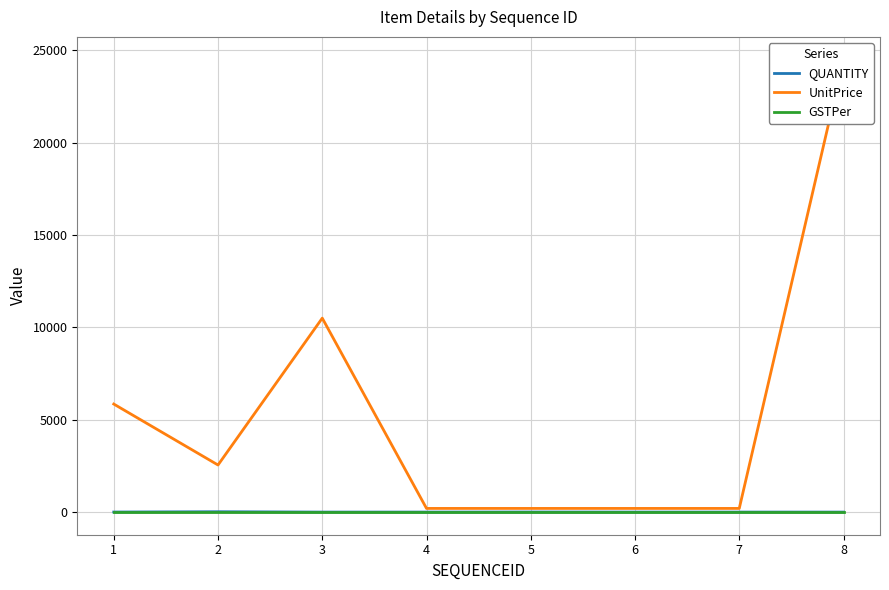

What is the value of the GSTPer point at the 8th from the left?

18